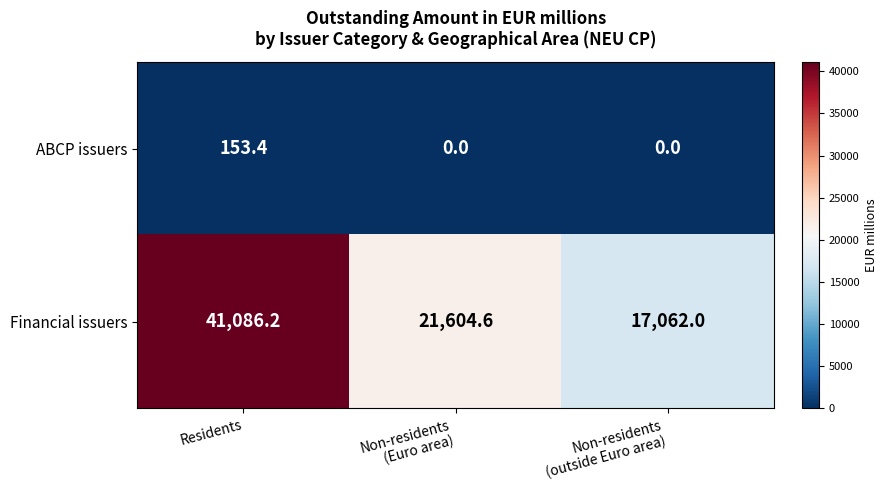

At Non-residents
(Euro area), list the series in order from largest to smallest.

Financial issuers, ABCP issuers